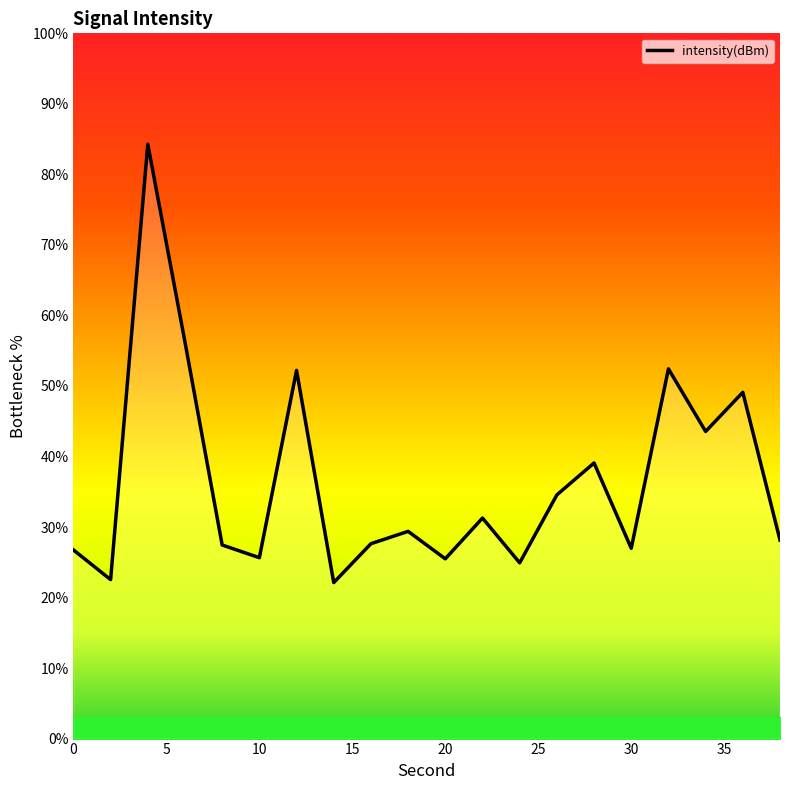

What is the minimum value shown in the chart?

22.1